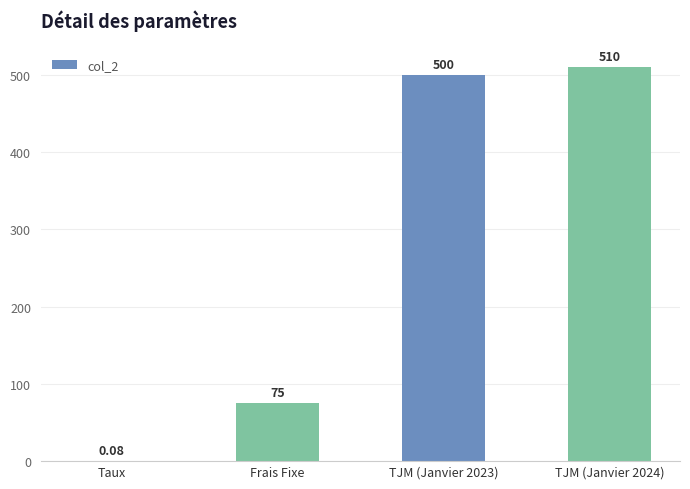

What is the sum of the values at TJM (Janvier 2024) and Frais Fixe?

585.0